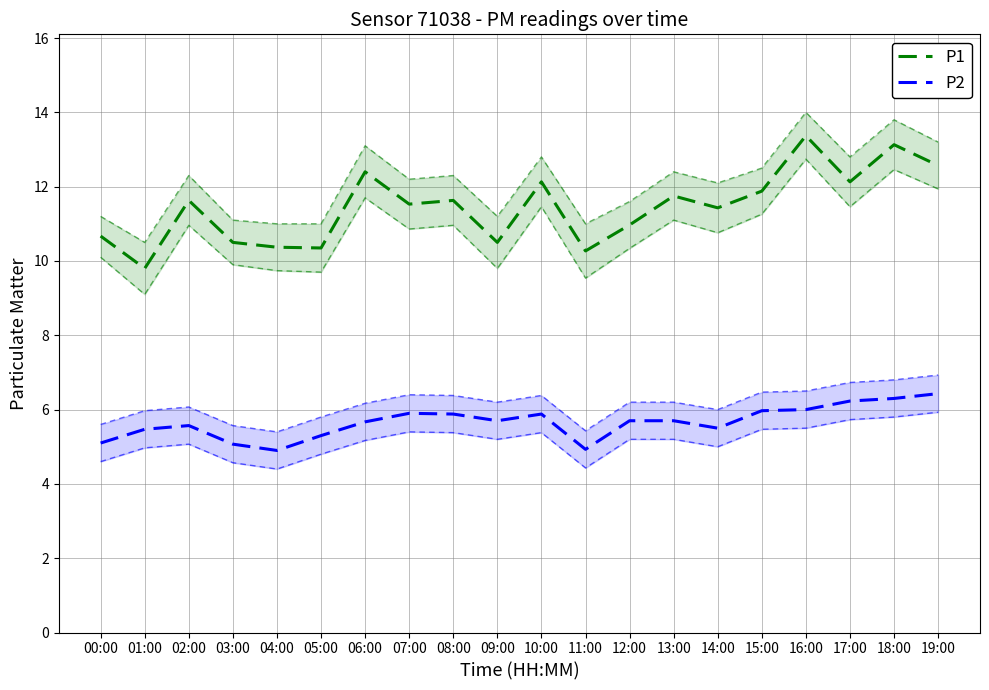

Is this an area chart (filled region under the line)?

No